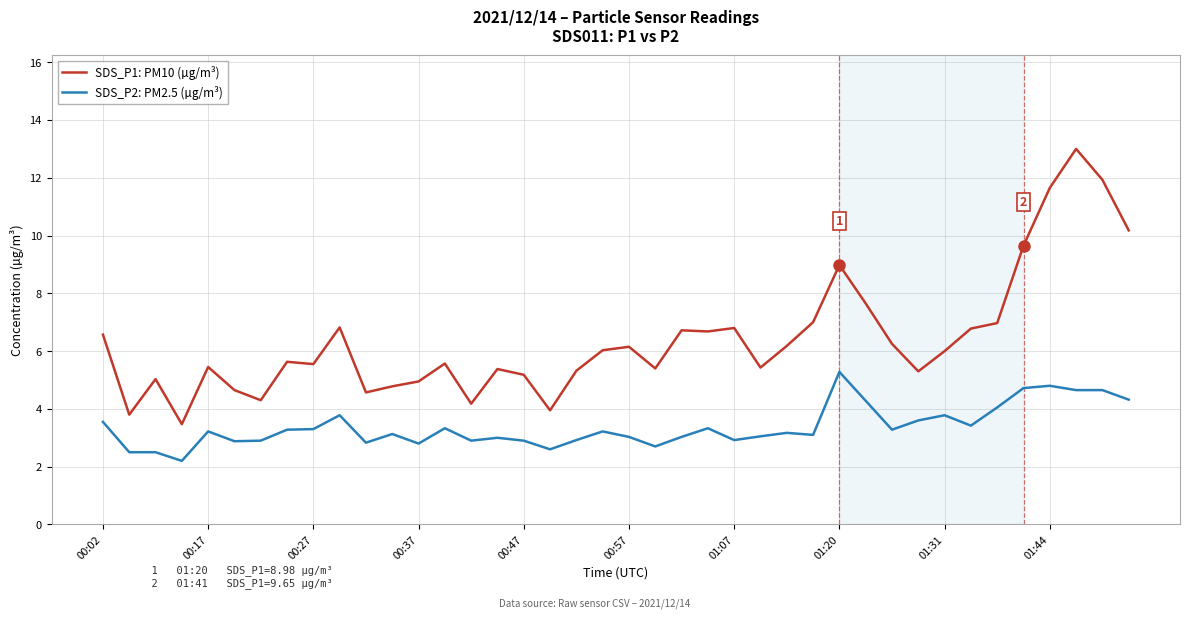

What is the minimum value for SDS_P2: PM2.5 (µg/m³)?

2.2